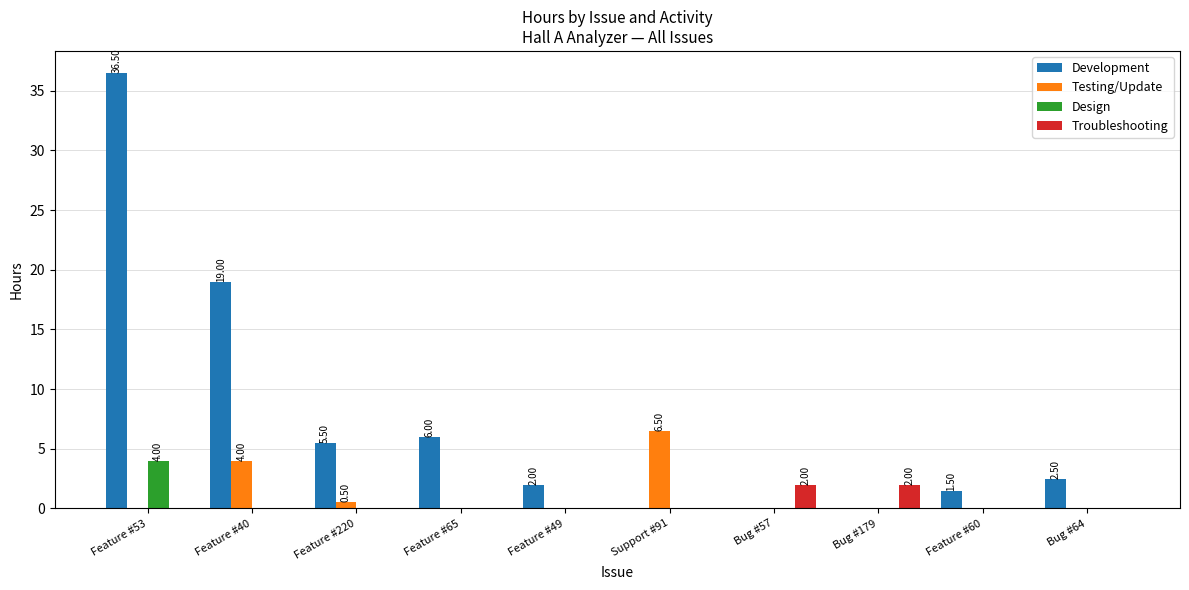

Which category has the highest value across all series?

Feature #53